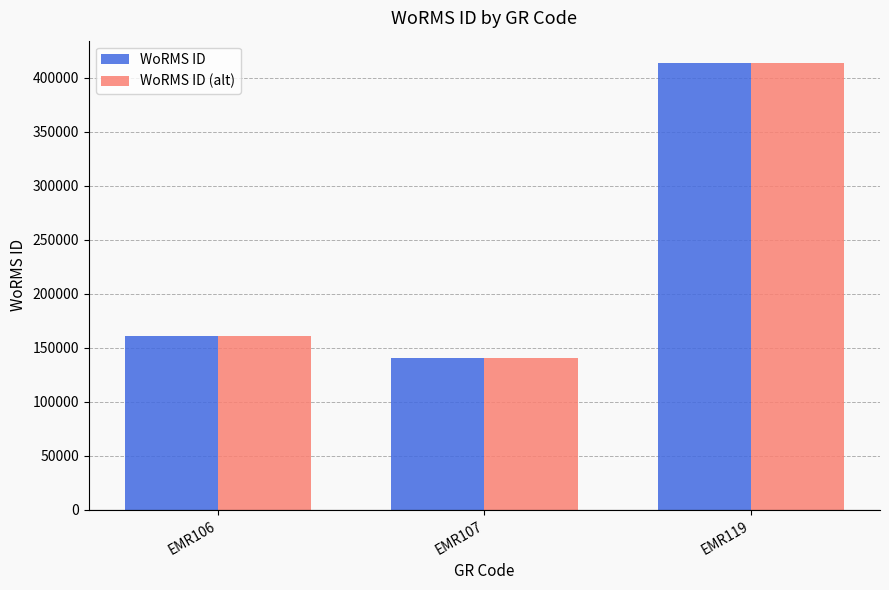

The value of WoRMS ID at EMR119 is 413641. True or false?

True